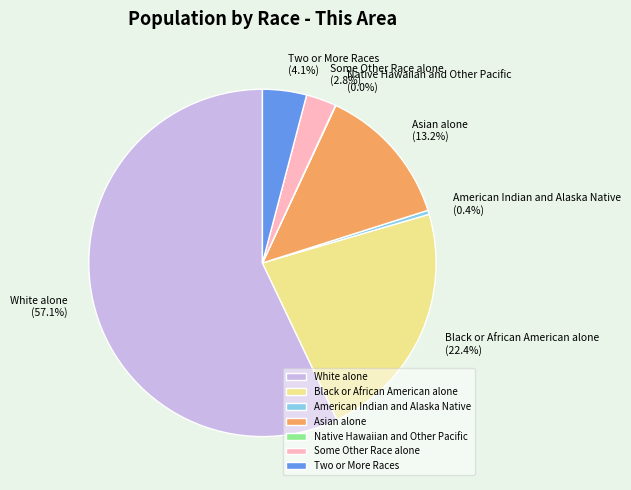

Which slice is the largest?

White alone